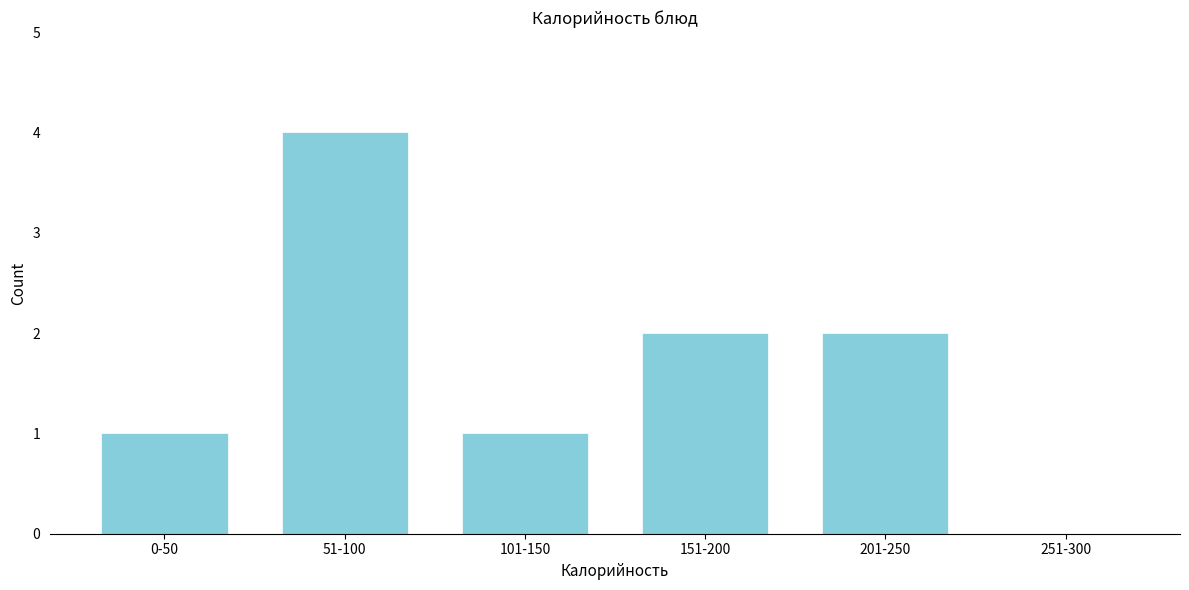

Reading right to left, transcribe all the data shown in this chart.

251-300=0	201-250=2	151-200=2	101-150=1	51-100=4	0-50=1